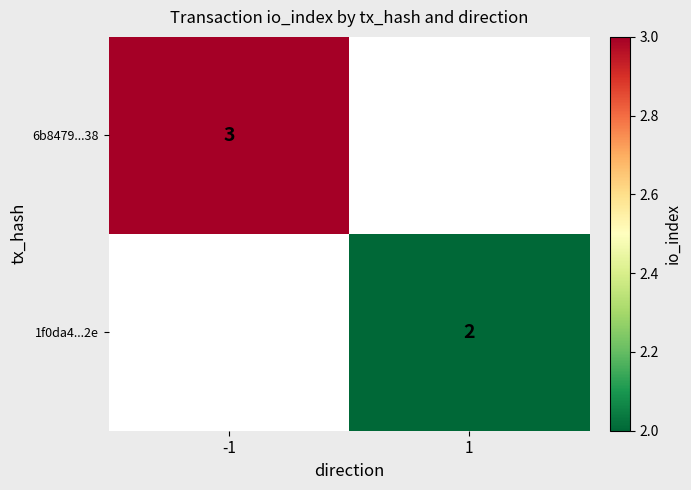

True or false: 6b8479...38 has a value of 3 at -1.

True